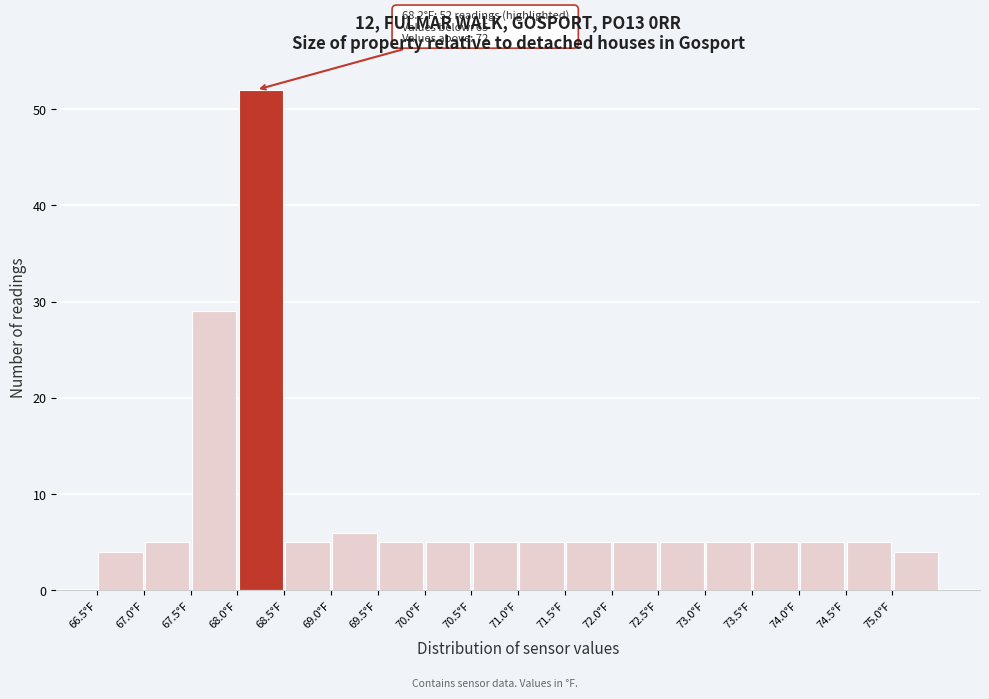

Over which range of the x-axis is the bar tallest?

68.0 to 68.5